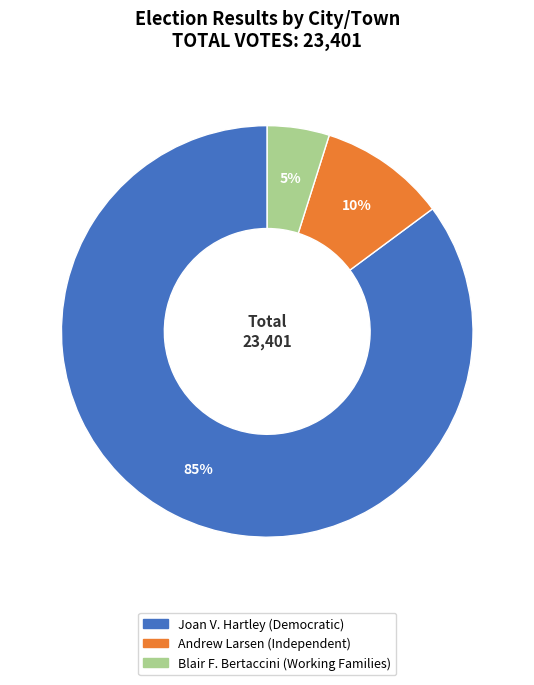

To the nearest percent, what is the average slice percentage?

33%